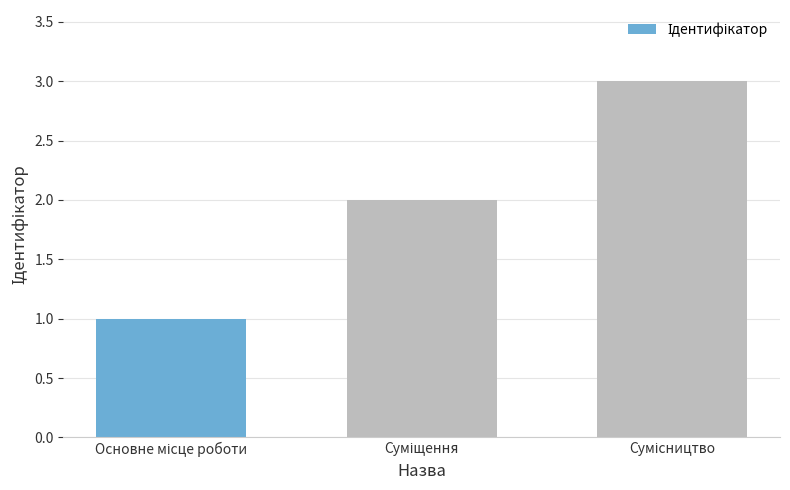

How many bars are there in total?

3